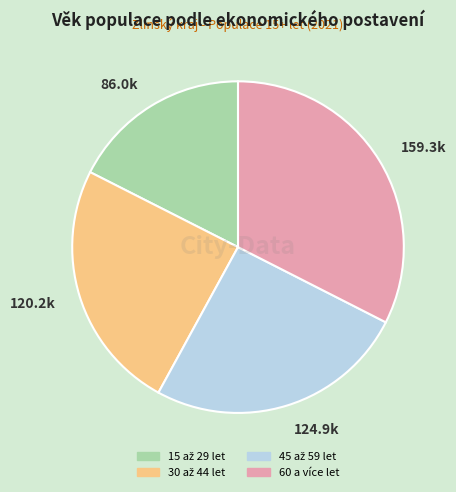

Which category has the smallest portion of the pie?

86.0k